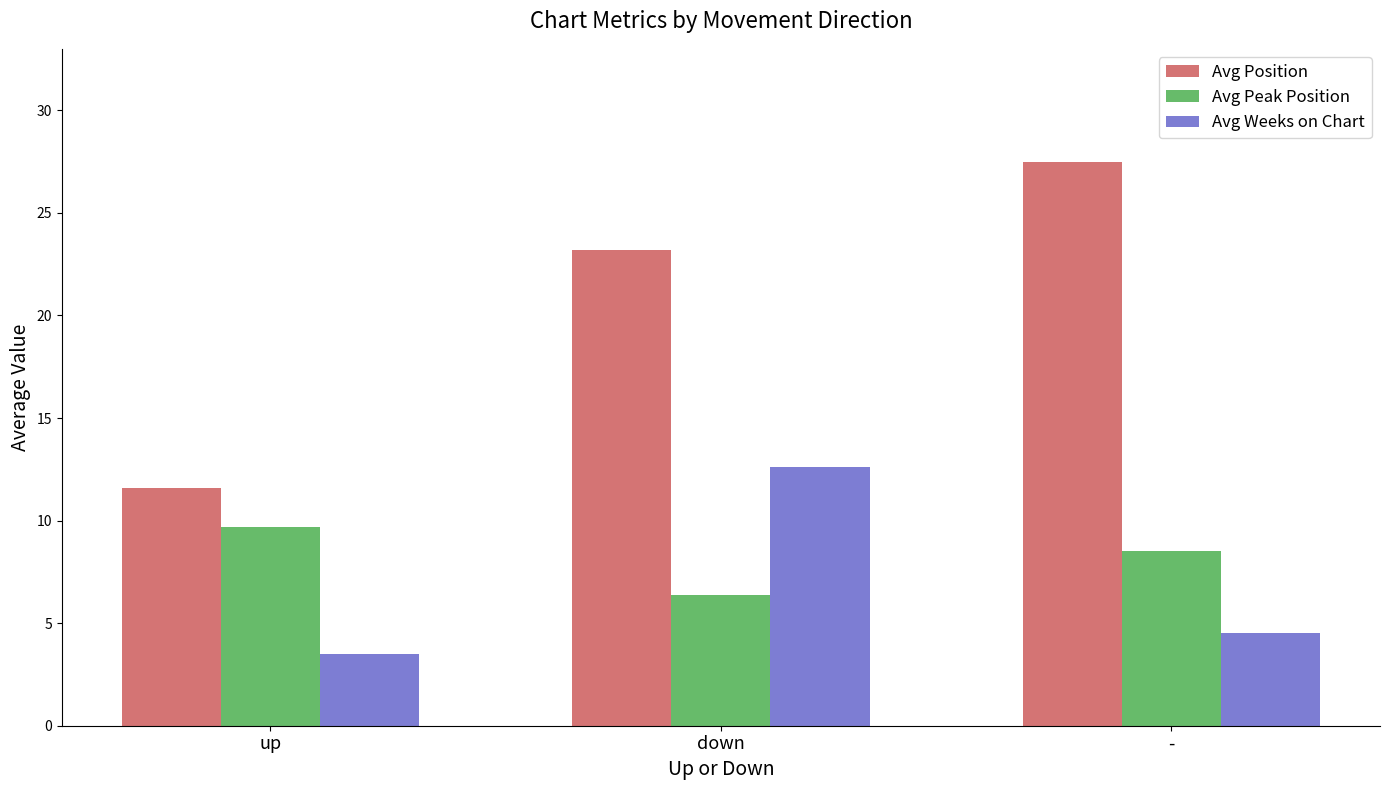

List the labels in order of Avg Peak Position value, smallest first.

down, -, up